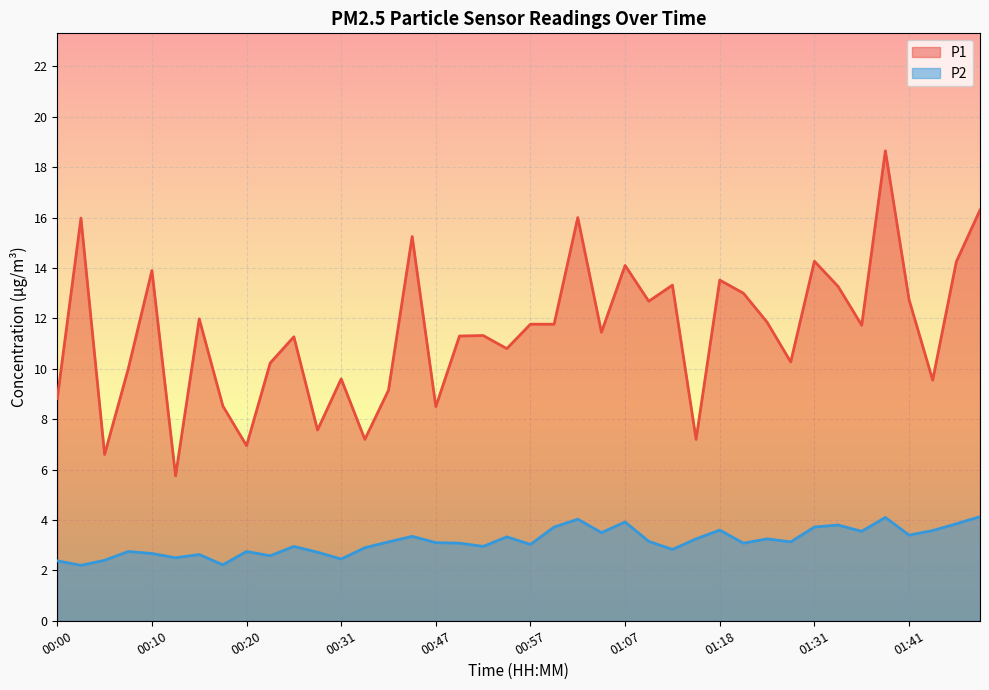

At 01:36, list the series in order from largest to smallest.

P1, P2